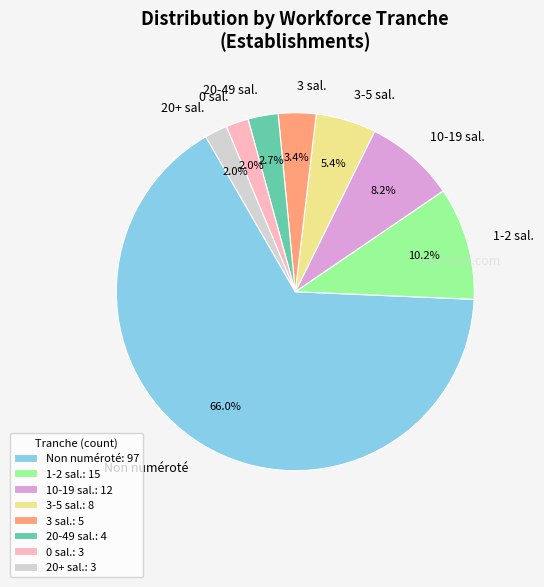

To the nearest percent, what is the difference between the largest and smallest slice percentages?

64%